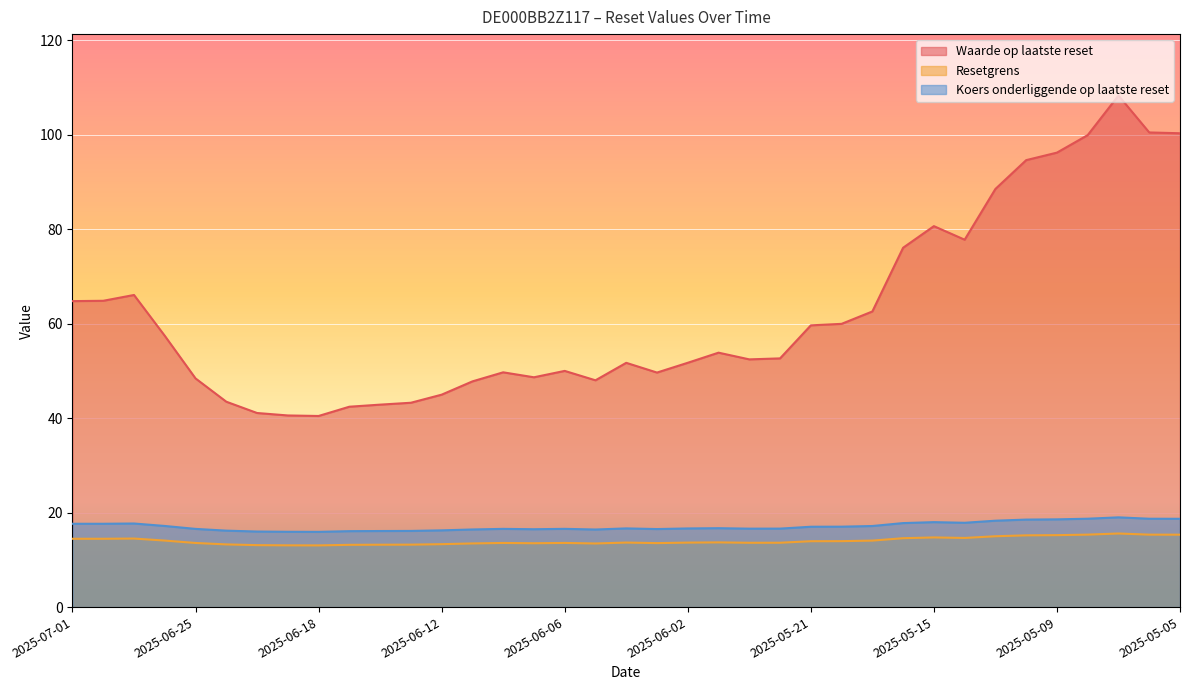

Does the chart display data point markers on the line(s)?

No